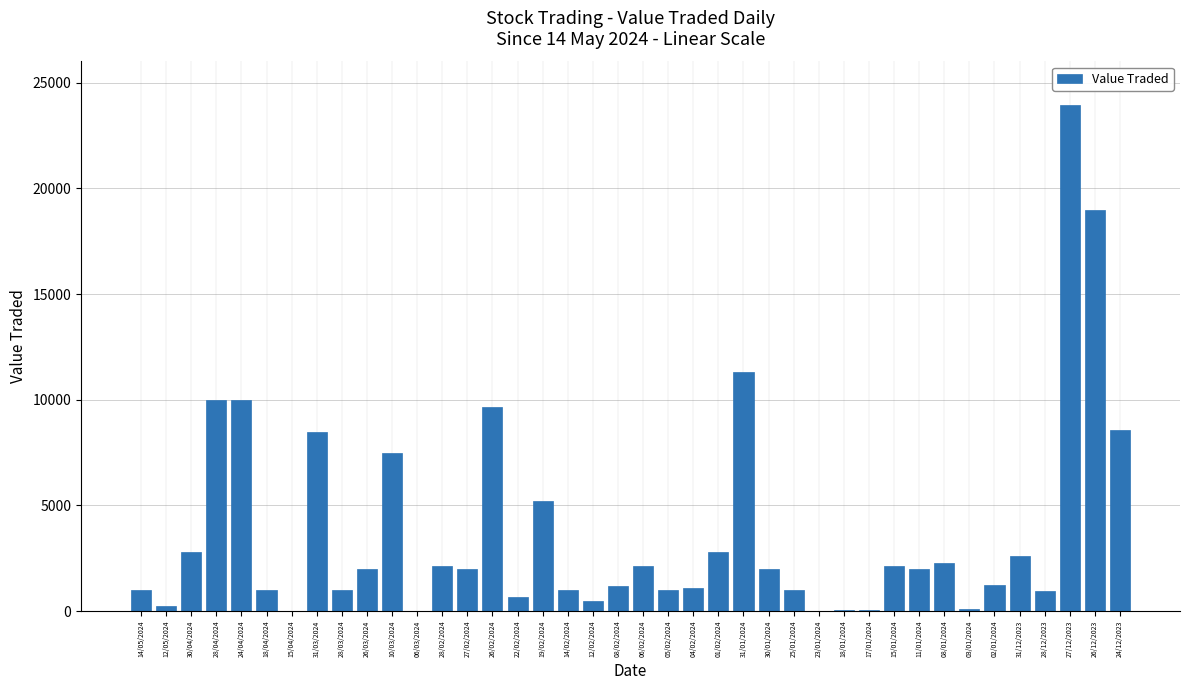

At which label does the data first exceed 1982?

30/04/2024